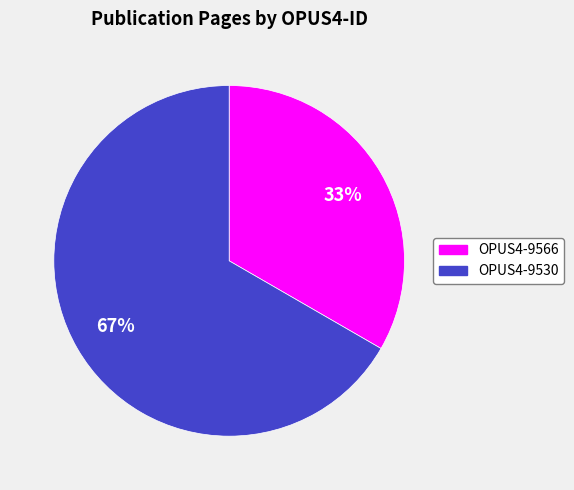

Which has a higher value, OPUS4-9530 or OPUS4-9566?

OPUS4-9530